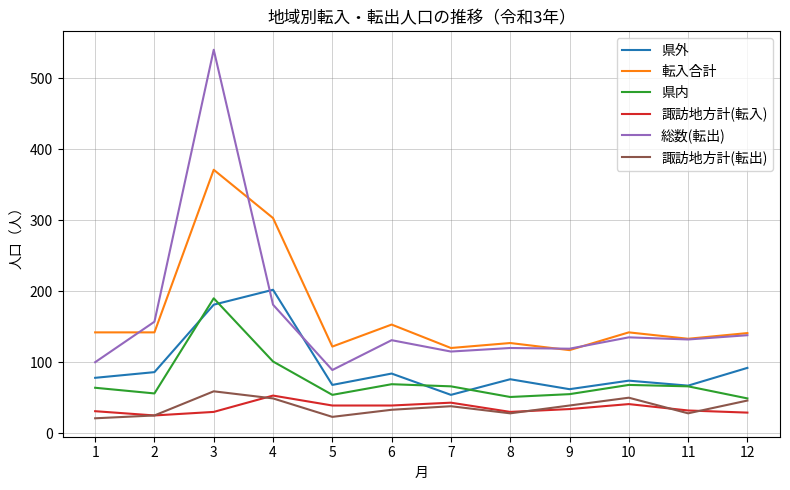

True or false: 転入合計 and 県内 cross at least once.

False